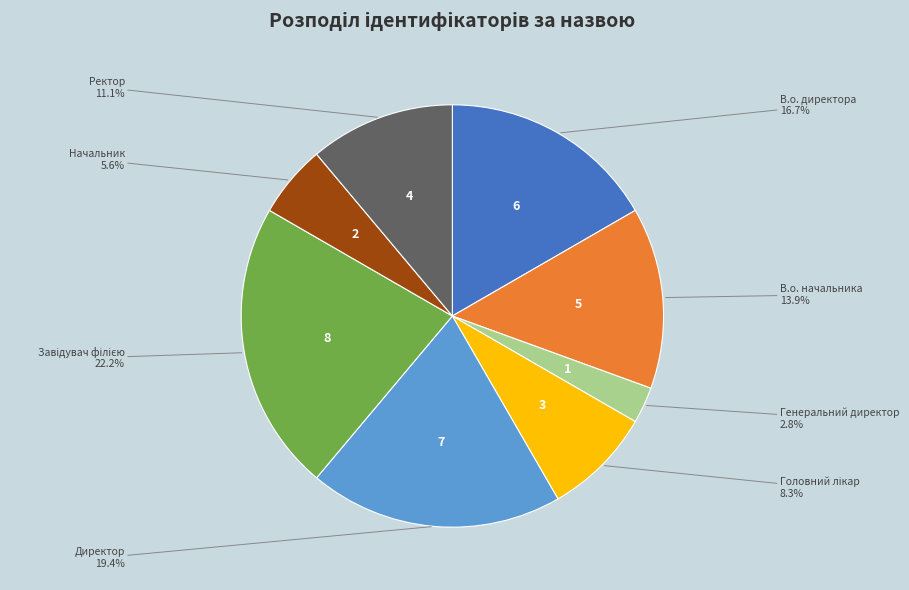

What portion of the pie excludes Директор?

80.6%